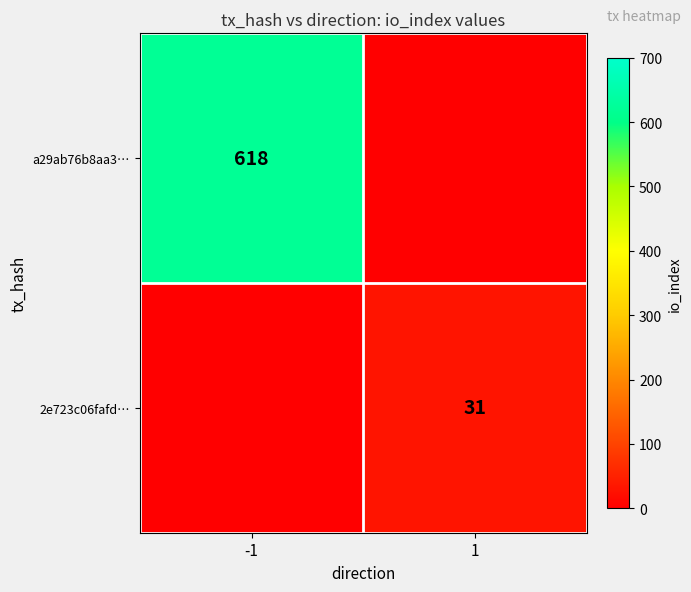

The 2e723c06fafd… series shows 31 at 1. True or false?

True